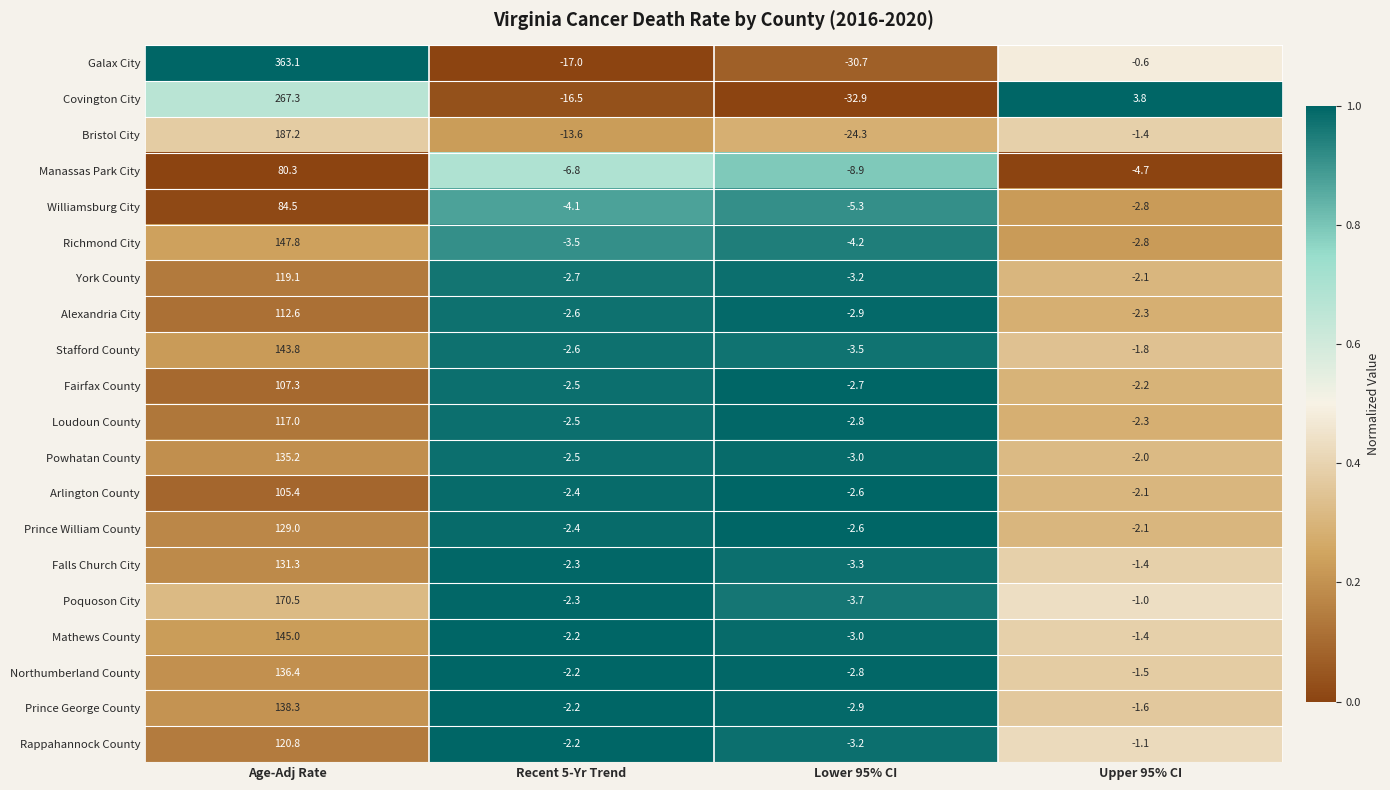

What is the total value across all series at Upper 95% CI?

-33.4